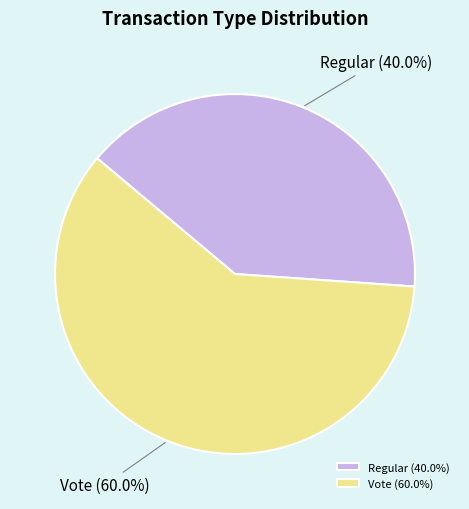

To the nearest percent, what portion does Vote represent?

60%